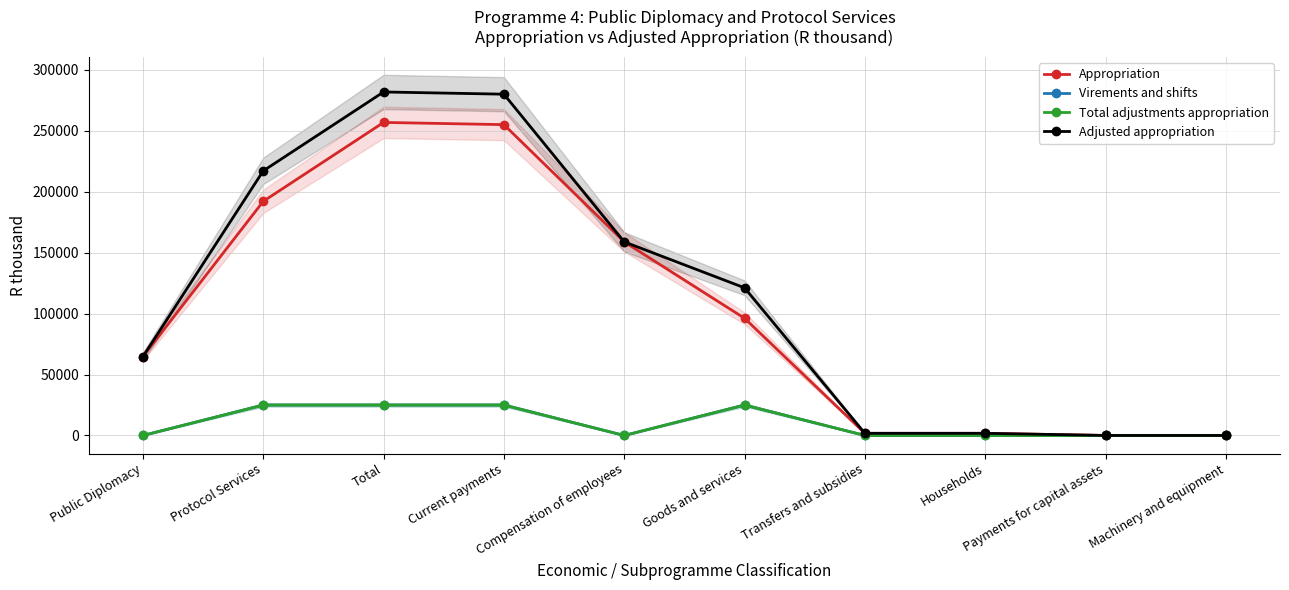

Between Protocol Services and Goods and services, which is larger?

Protocol Services